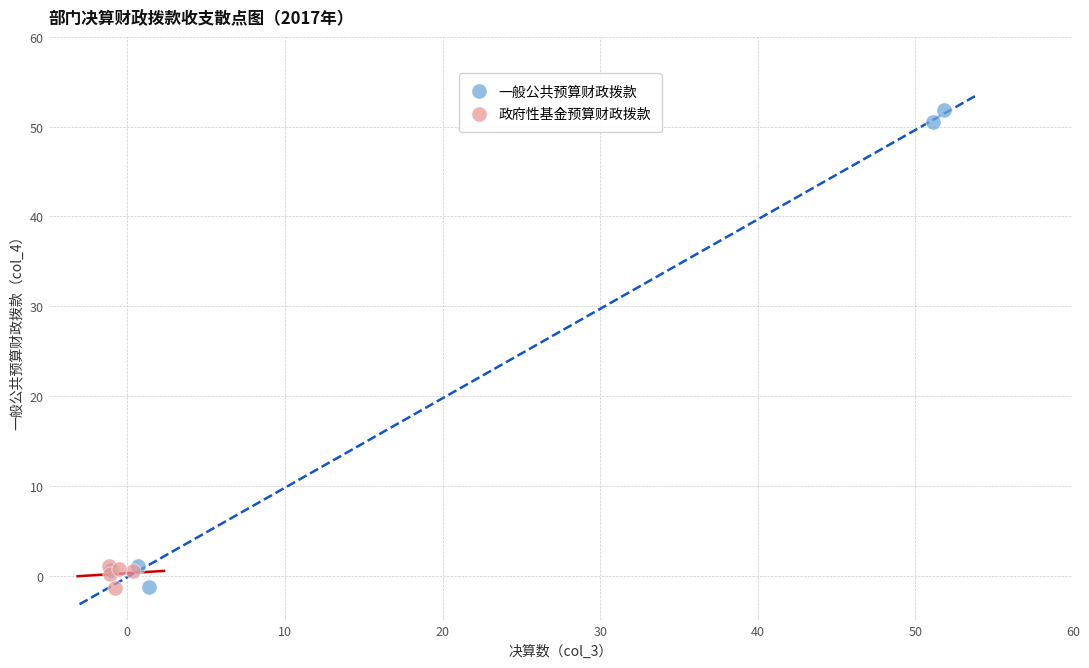

Which series has the largest Y range (max minus min)?

一般公共预算财政拨款